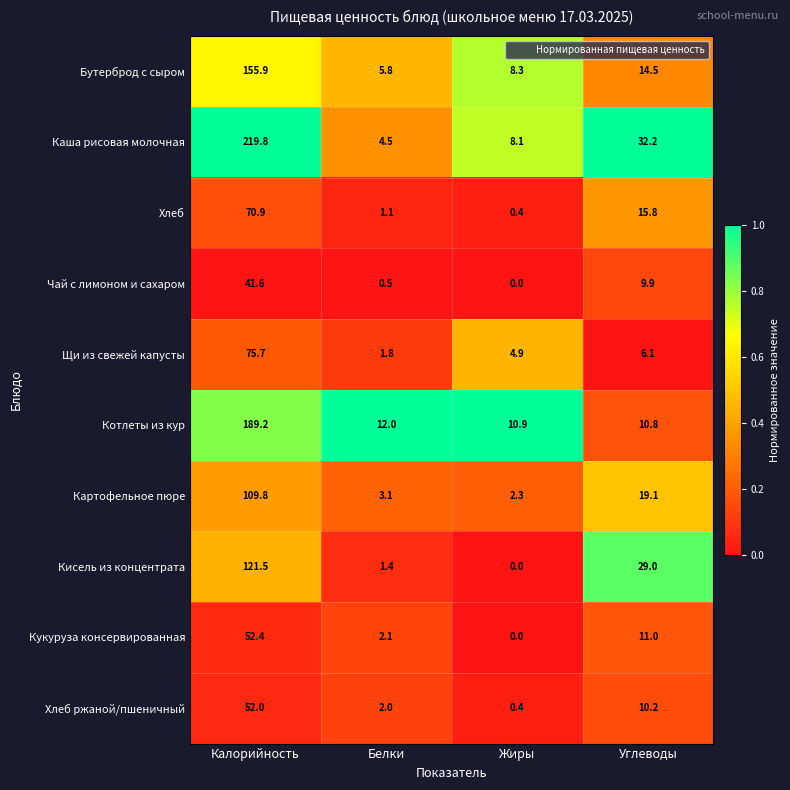

What is the spread (max minus min) of values at Калорийность?

178.2